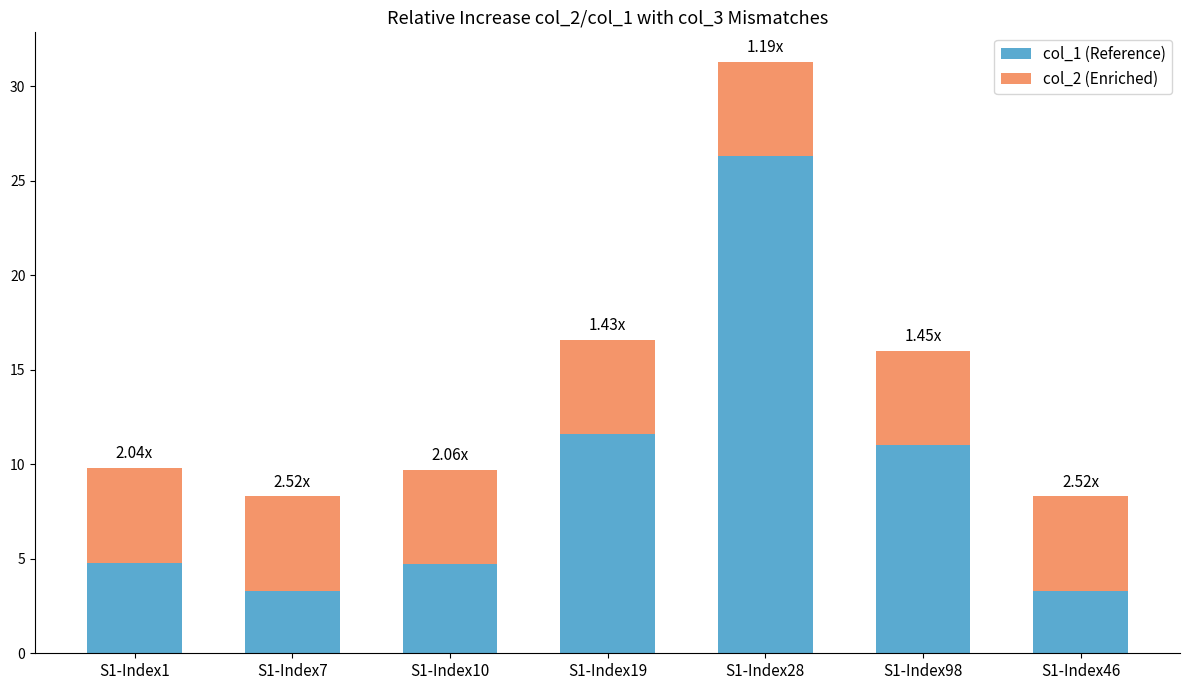

At which category is the sum across all series the highest?

S1-Index28